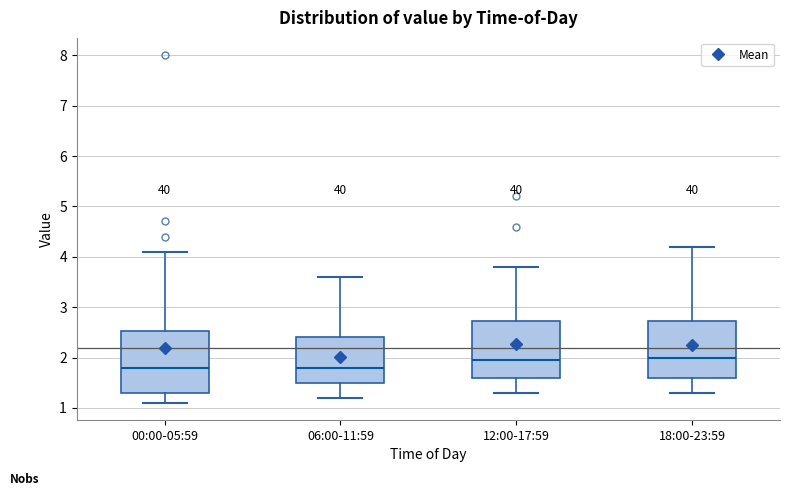

Where does the upper whisker of the box for 00:00-05:59 end on the y-axis? The values are not printed on the chart, so give them approximately, as read against the axis.

4.1